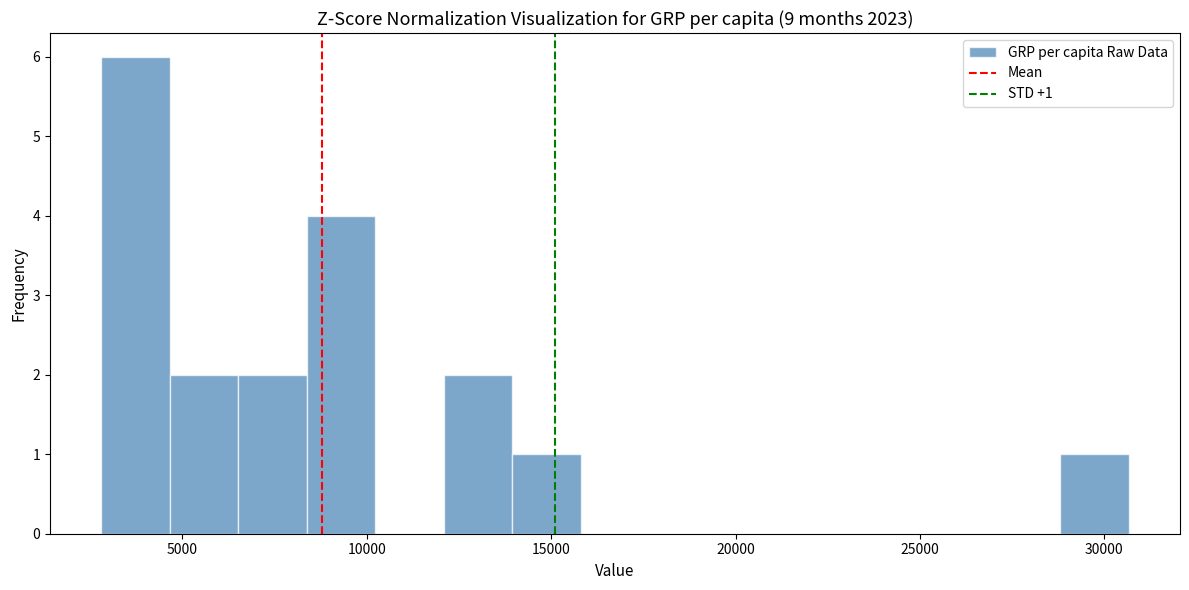

Read against the x-axis, roughly where is the centre of the tallest bar?

3500